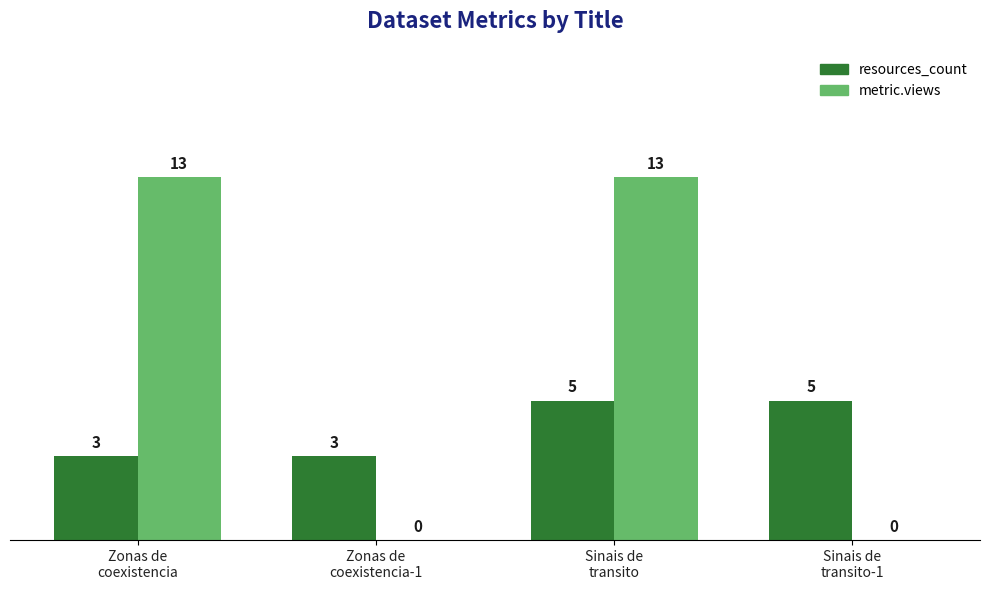

What is the sum of all metric.views values?

26